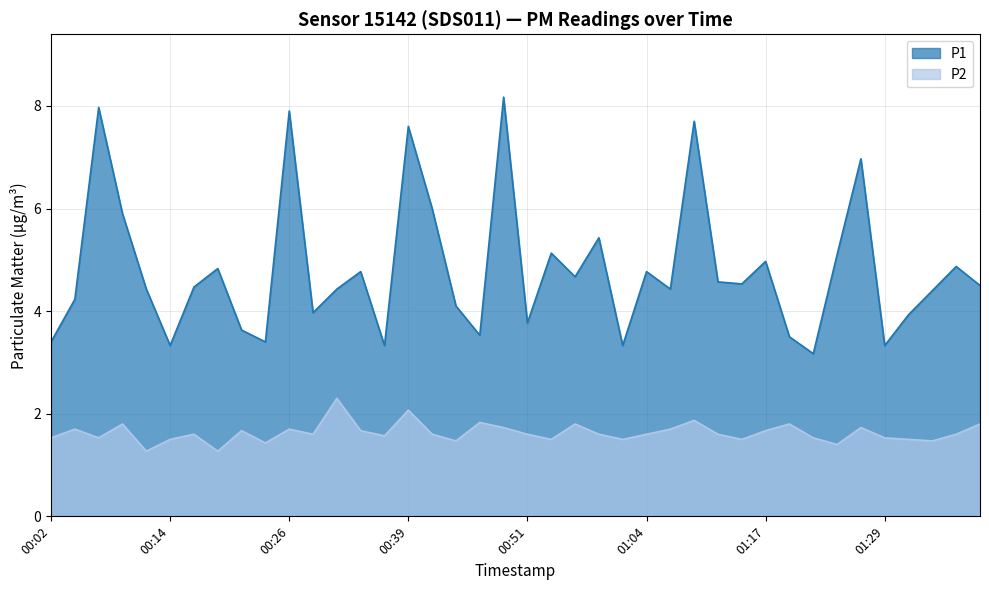

True or false: P1 and P2 cross at least once.

False